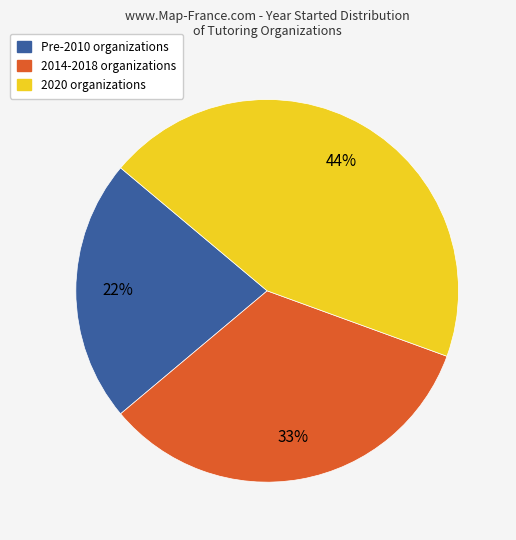

Is there a majority slice in this chart?

No